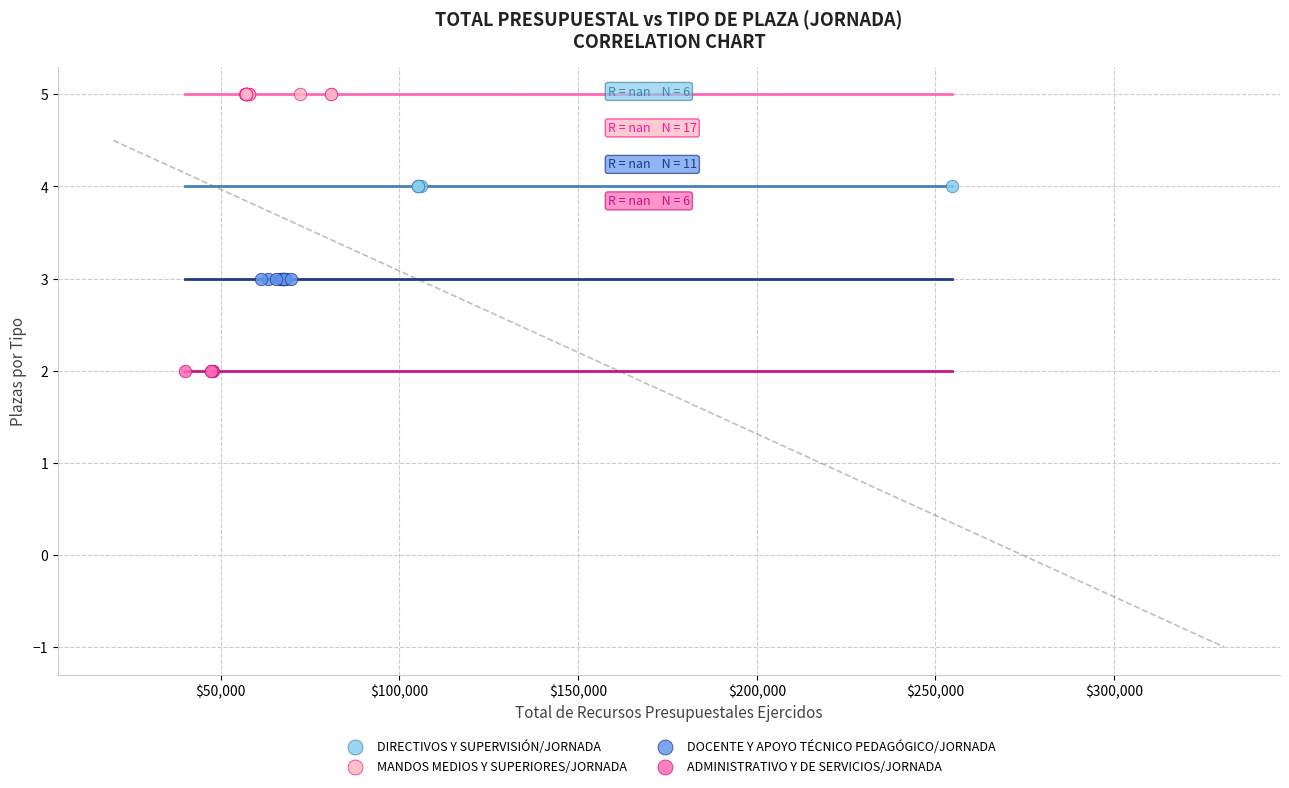

Which series reaches the minimum Y coordinate?

ADMINISTRATIVO Y DE SERVICIOS/JORNADA